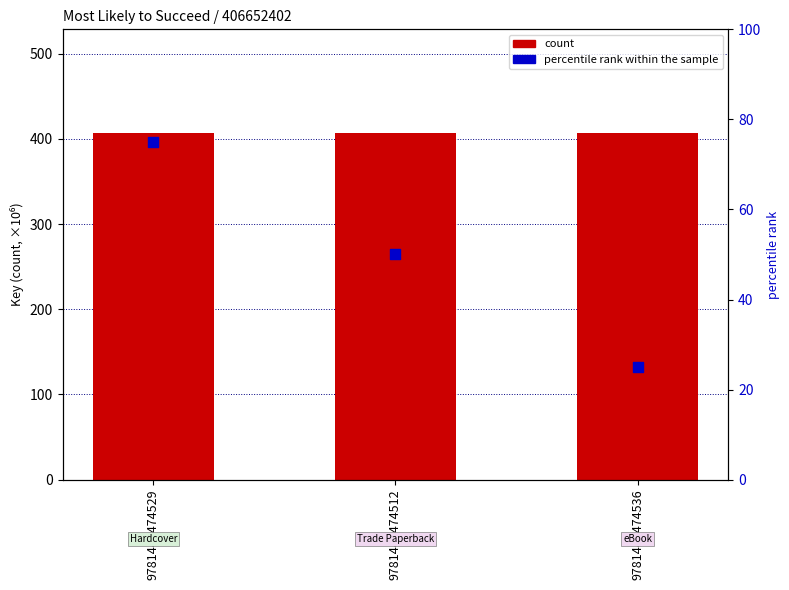

Which series contains the lowest Y value?

percentile rank within the sample